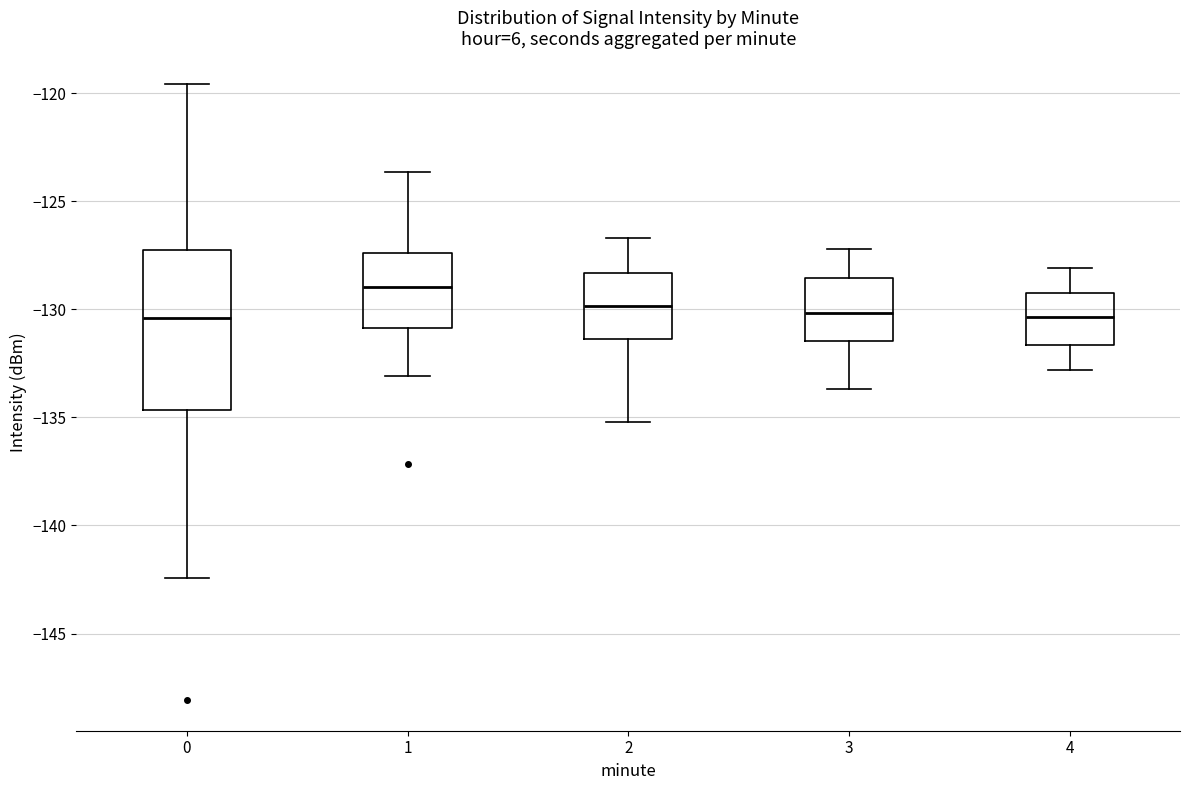

Reading left to right, transcribe this box plot: for each box, give where its median line is, the range the box spans, and where its two whiskers end, as read against the y-axis. The values are not printed on the chart, so give them approximately, as read against the axis.

0: median -130.5, box -134.5 to -127.5, whiskers -142.5 to -119.5
1: median -129.0, box -131.0 to -127.5, whiskers -133.0 to -123.5
2: median -130.0, box -131.5 to -128.5, whiskers -135.0 to -126.5
3: median -130.0, box -131.5 to -128.5, whiskers -133.5 to -127.0
4: median -130.5, box -131.5 to -129.0, whiskers -133.0 to -128.0